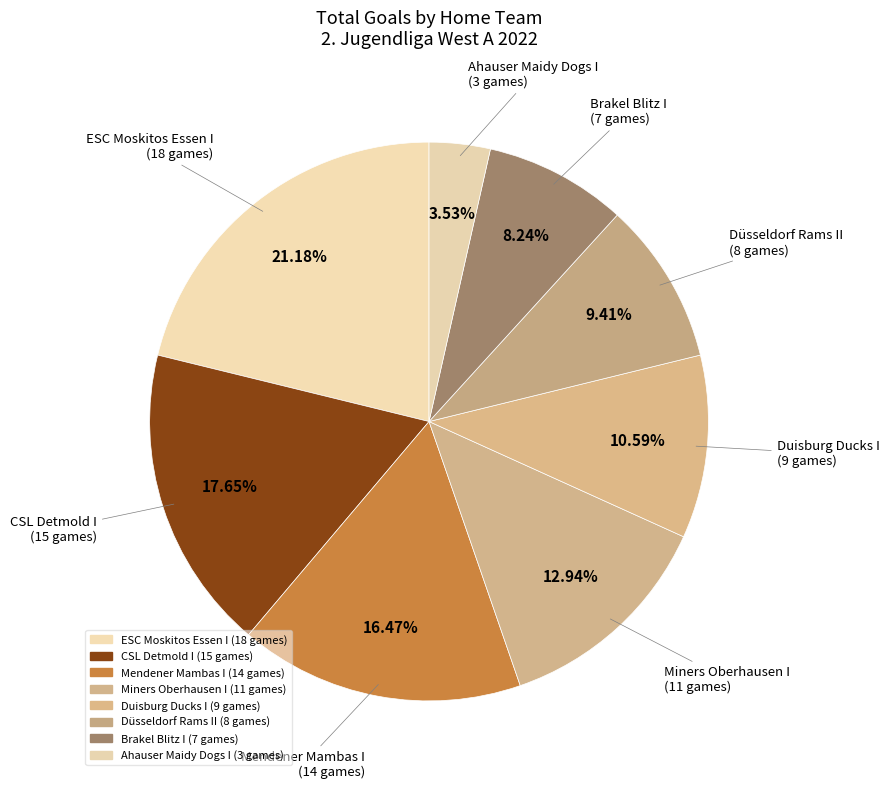

How many slices are in this pie chart?

8